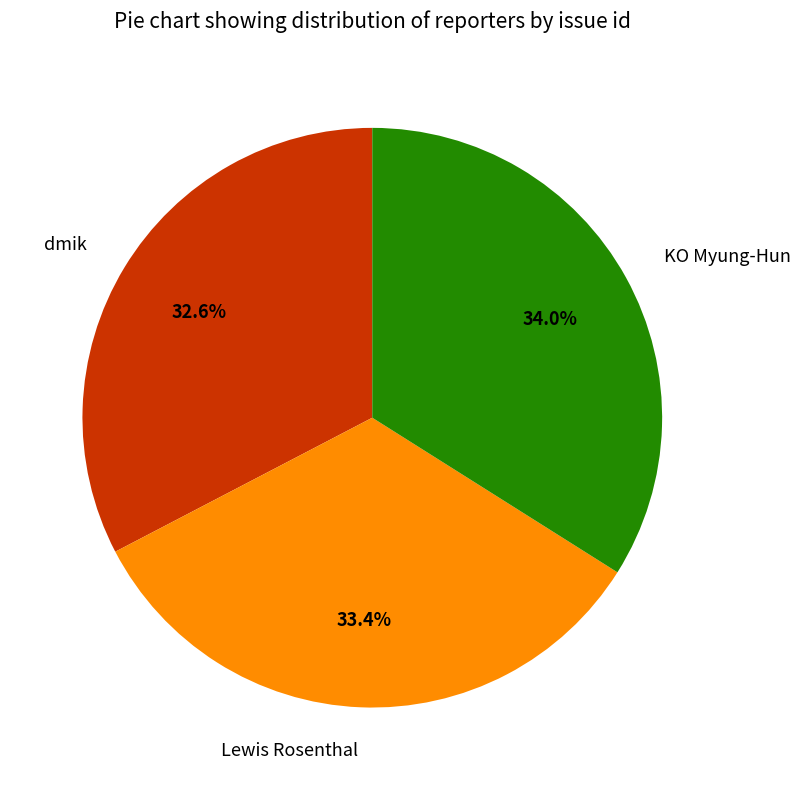

What is the ratio of the value at KO Myung-Hun to the value at Lewis Rosenthal?

1.0